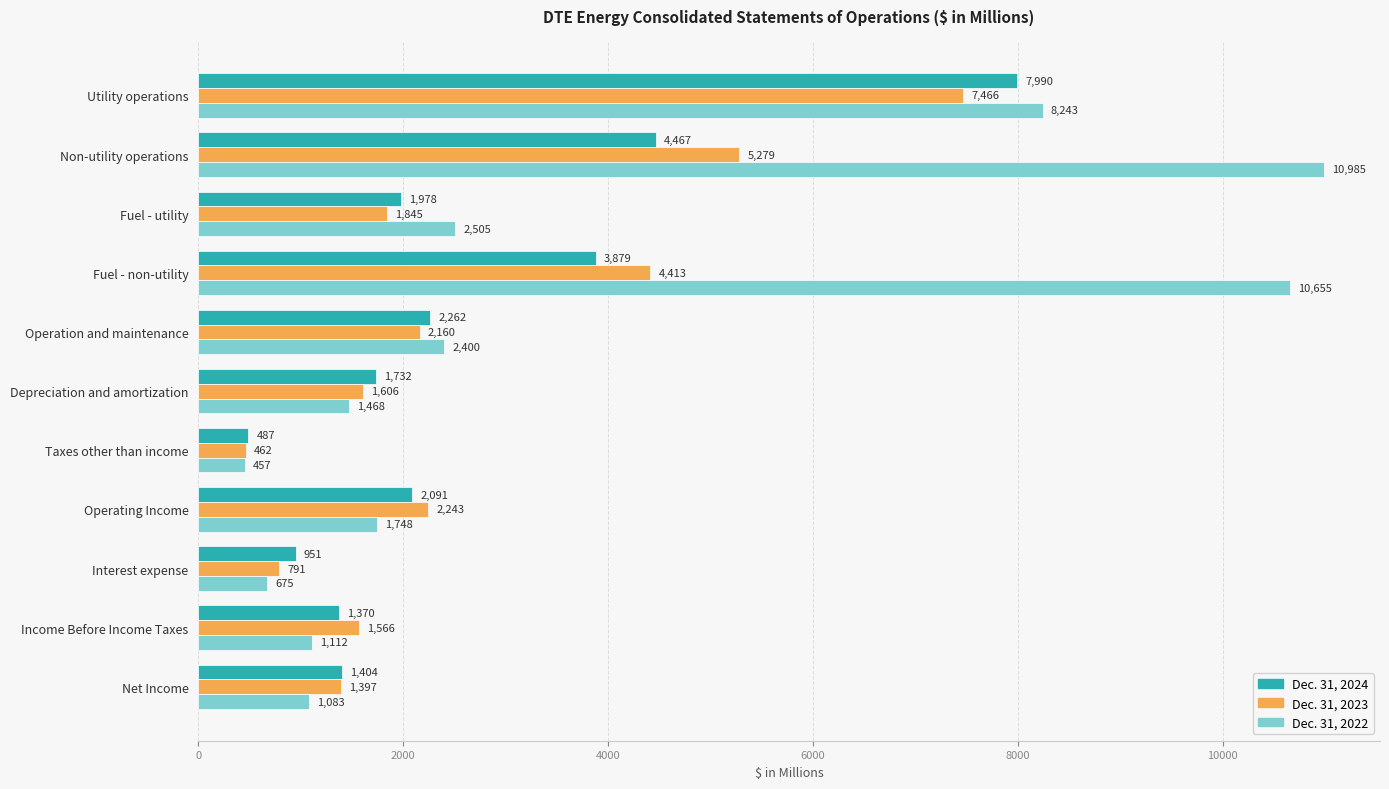

Count the number of categories in the chart.

11